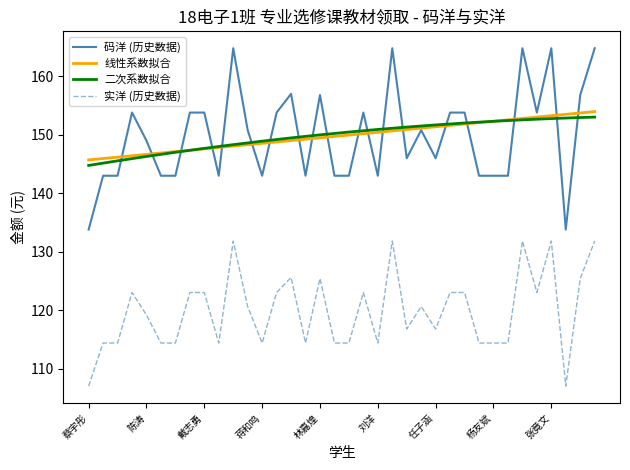

Reading right to left, what are all the values shown in this chart?

码洋: 164.8	156.8	133.8	164.8	153.8	164.8	143.0	143.0	143.0	153.8	153.8	146.0	150.8	146.0	164.8	143.0	153.8	143.0	143.0	156.8	143.0	157.0	153.8	143.0	150.8	164.8	143.0	153.8	153.8	143.0	143.0	149.0	153.8	143.0	143.0	133.8
实洋: 131.8	125.4	107.0	131.8	123.0	131.8	114.4	114.4	114.4	123.0	123.0	116.8	120.6	116.8	131.8	114.4	123.0	114.4	114.4	125.4	114.4	125.6	123.0	114.4	120.6	131.8	114.4	123.0	123.0	114.4	114.4	119.2	123.0	114.4	114.4	107.0